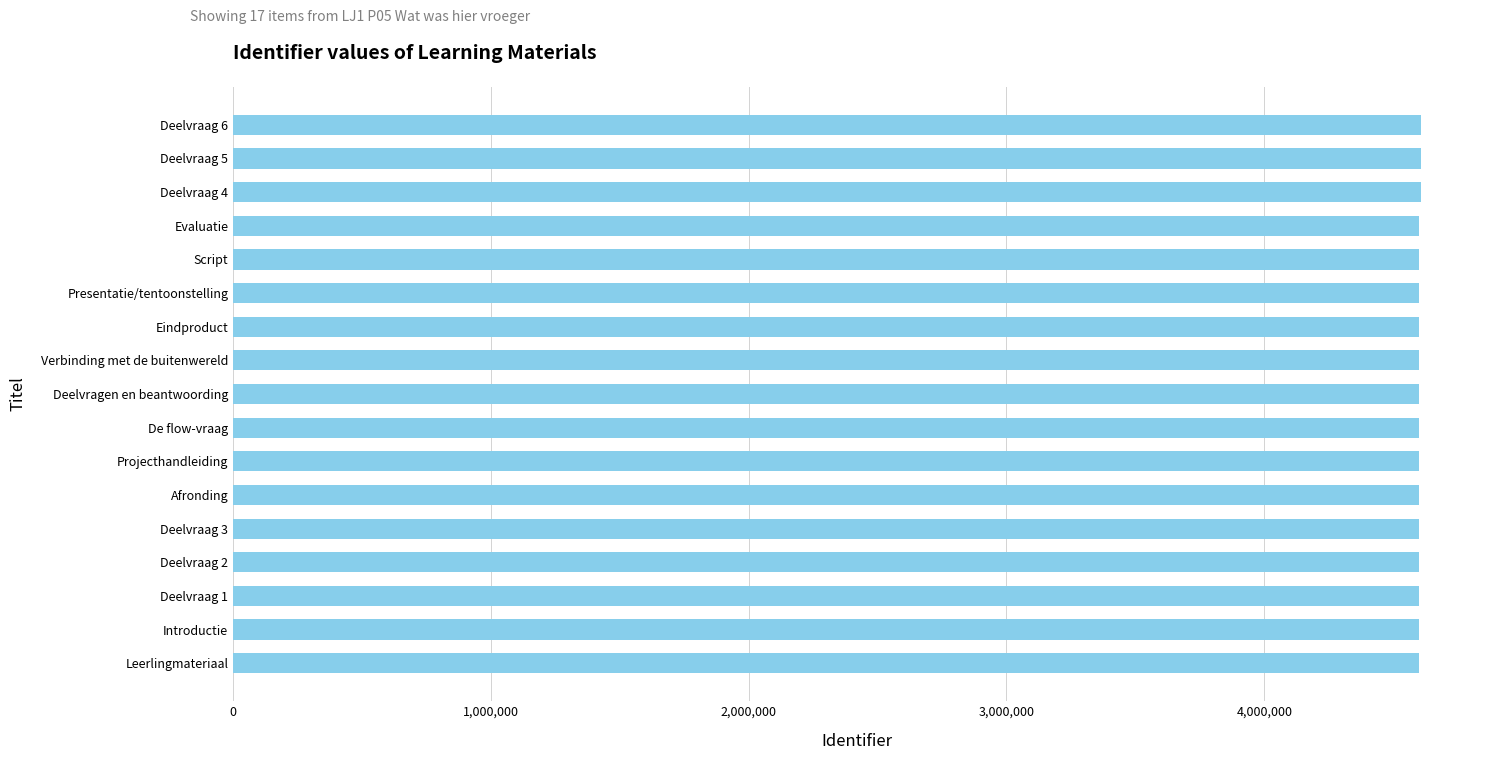

What is the average value?

4600704